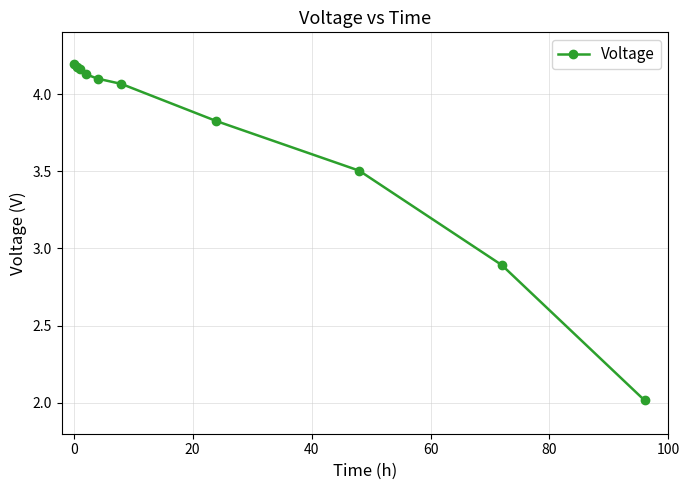

Does the chart display data point markers on the line(s)?

Yes